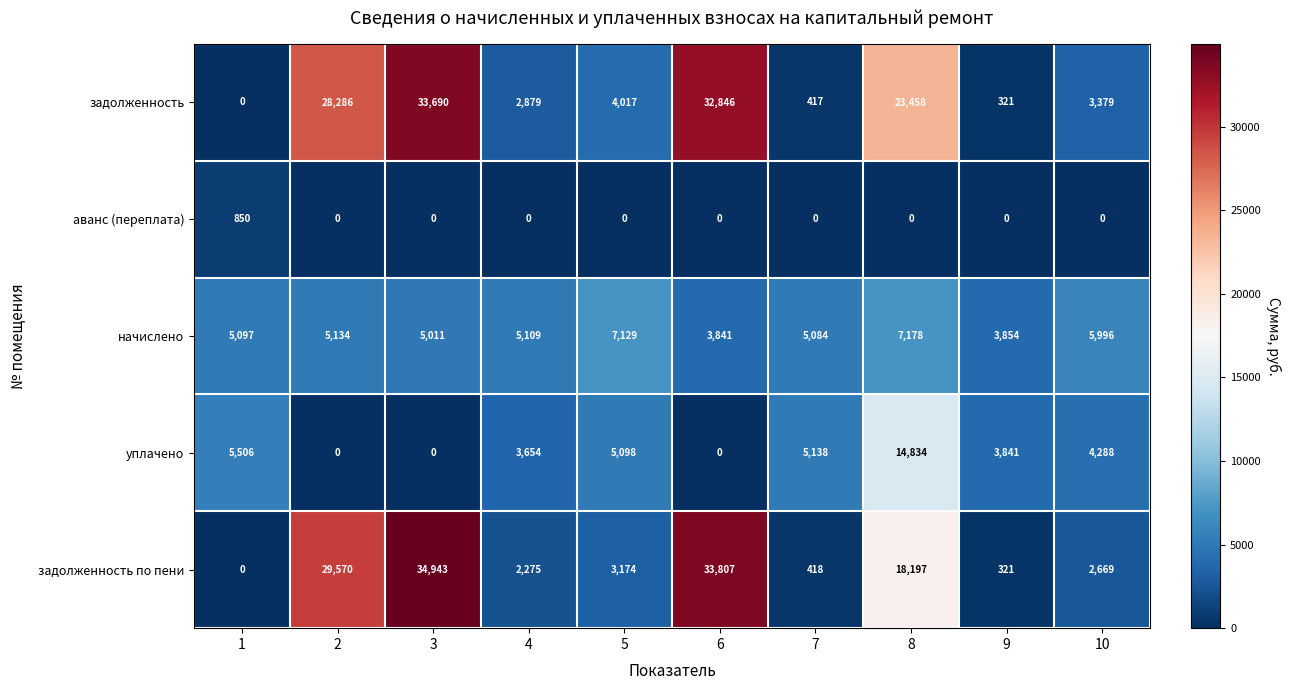

Rank the categories by начислено value from lowest to highest.

6, 9, 3, 7, 1, 4, 2, 10, 5, 8